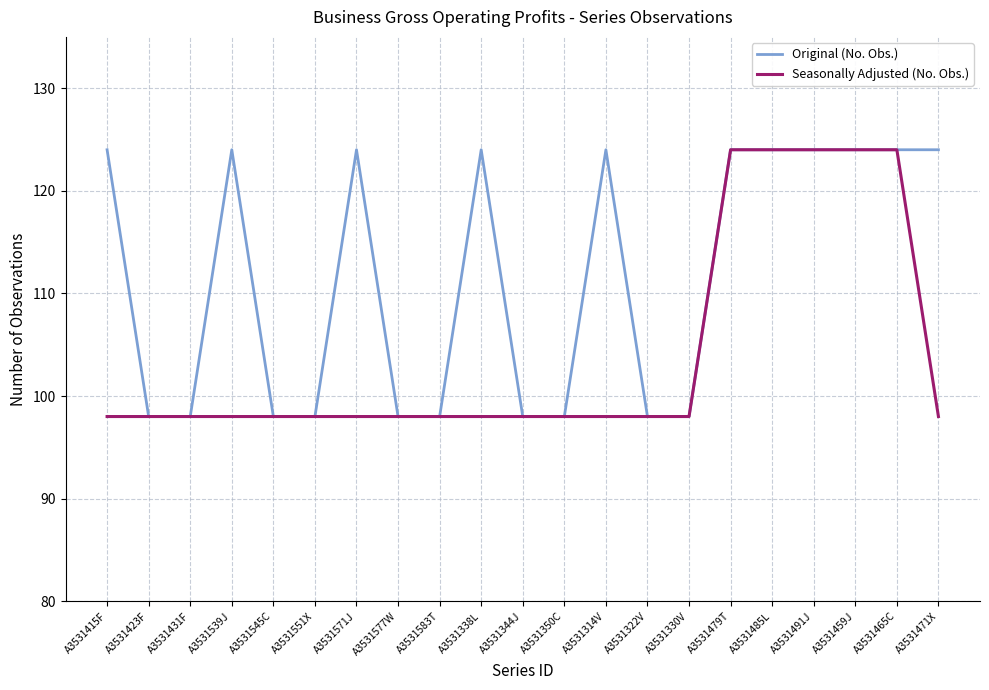

List the series in order of their overall mean, highest first.

Original (No. Obs.), Seasonally Adjusted (No. Obs.)